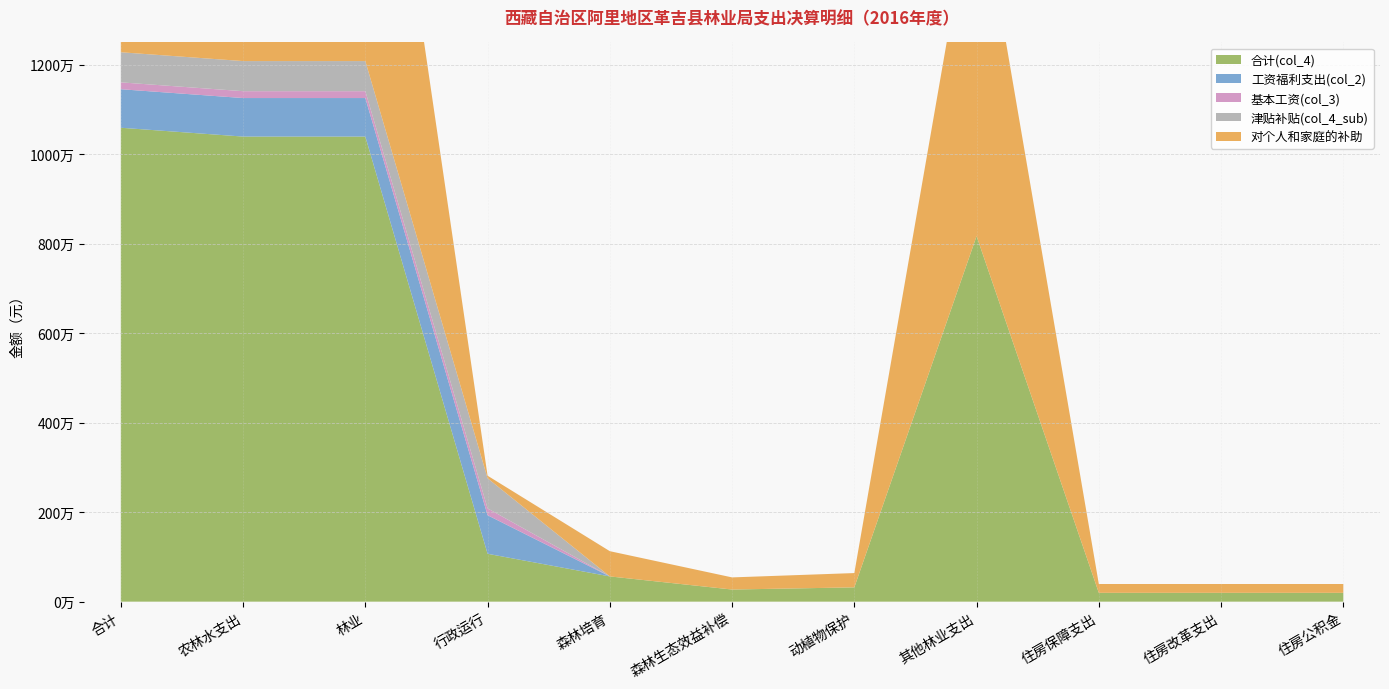

Reading left to right, what are all the values shown in this chart?

合计(col_4): 合计=10592080.4	农林水支出=10394818.0	林业=10394818.0	行政运行=1070259.0	森林培育=564000.0	森林生态效益补偿=271047.0	动植物保护=319512.0	其他林业支出=8170000.0	住房保障支出=197262.4	住房改革支出=197262.4	住房公积金=197262.4
工资福利支出(col_2): 合计=861071.6	农林水支出=861071.6	林业=861071.6	行政运行=861071.6	森林培育=0.0	森林生态效益补偿=0.0	动植物保护=0.0	其他林业支出=0.0	住房保障支出=0.0	住房改革支出=0.0	住房公积金=0.0
基本工资(col_3): 合计=153404.0	农林水支出=153404.0	林业=153404.0	行政运行=153404.0	森林培育=0.0	森林生态效益补偿=0.0	动植物保护=0.0	其他林业支出=0.0	住房保障支出=0.0	住房改革支出=0.0	住房公积金=0.0
津贴补贴(col_4_sub): 合计=672927.0	农林水支出=672927.0	林业=672927.0	行政运行=672927.0	森林培育=0.0	森林生态效益补偿=0.0	动植物保护=0.0	其他林业支出=0.0	住房保障支出=0.0	住房改革支出=0.0	住房公积金=0.0
对个人和家庭的补助: 合计=9579409.4	农林水支出=9382147.0	林业=9382147.0	行政运行=57588.0	森林培育=564000.0	森林生态效益补偿=271047.0	动植物保护=319512.0	其他林业支出=8170000.0	住房保障支出=197262.4	住房改革支出=197262.4	住房公积金=197262.4